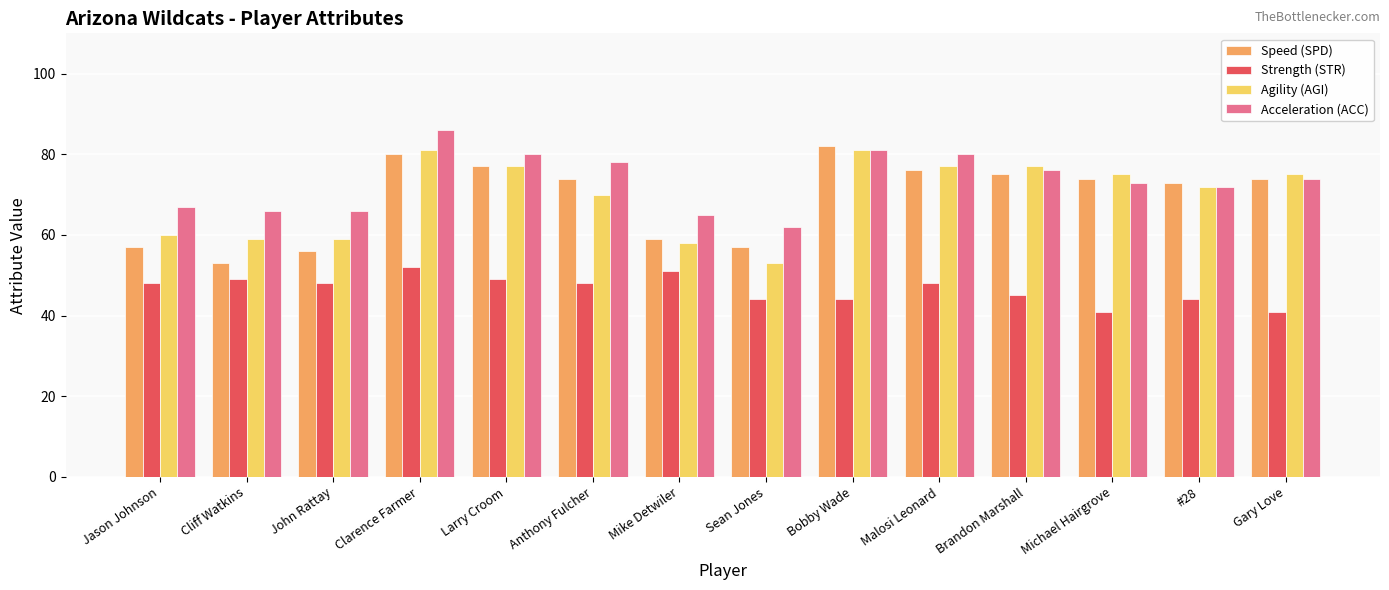

Is the value of Agility (AGI) at Gary Love greater than the value of Strength (STR) at Cliff Watkins?

Yes